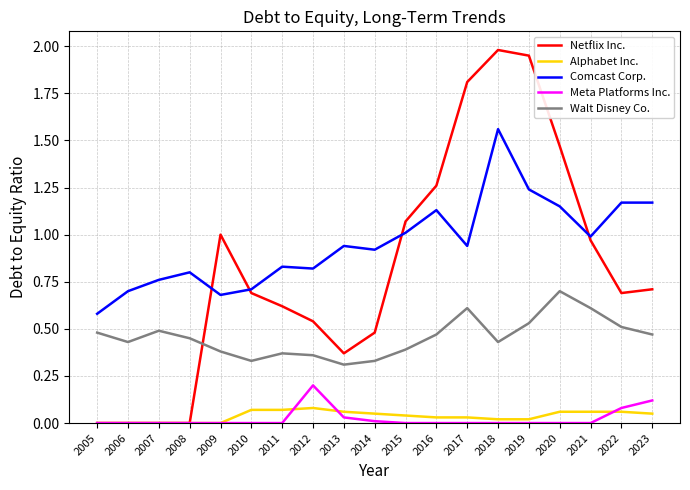

At which category does Comcast Corp. reach its first local peak?

2008